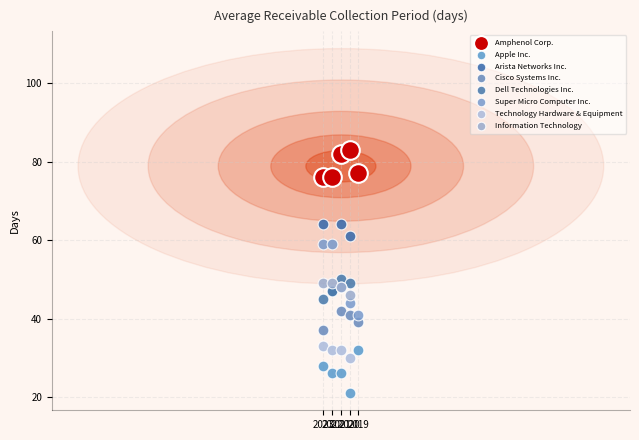

Which series contains the highest Y value?

Amphenol Corp.